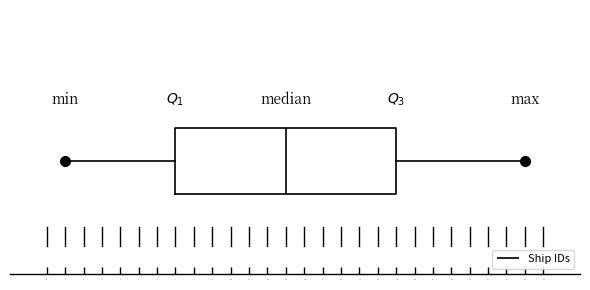

Read this box plot against the x-axis: the position of the median line, the range covered by the box, and the ends of both whiskers. The values are not printed on the chart, so give them approximately, as read against the axis.

median 13, box 7 to 19, whiskers 1 to 26